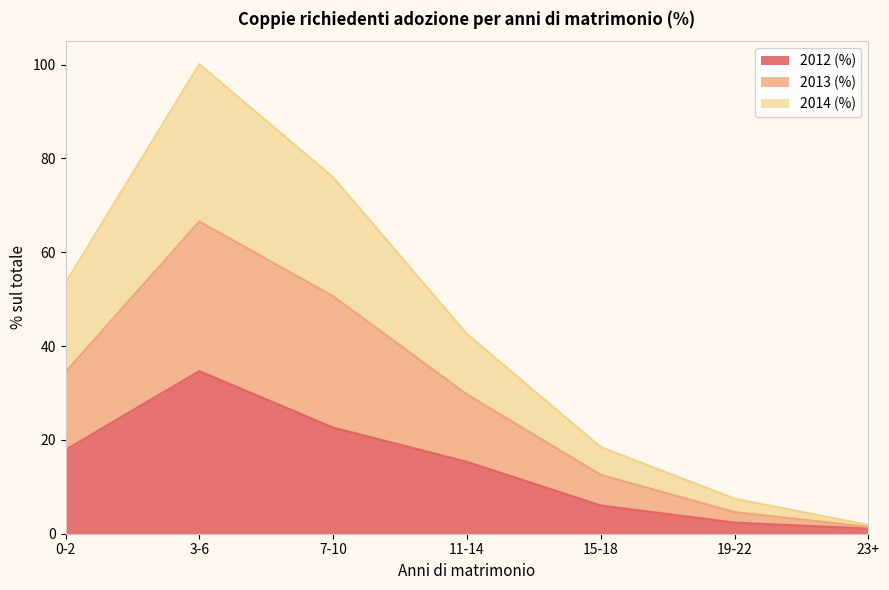

What is the label of the 3rd point from the right?

15-18